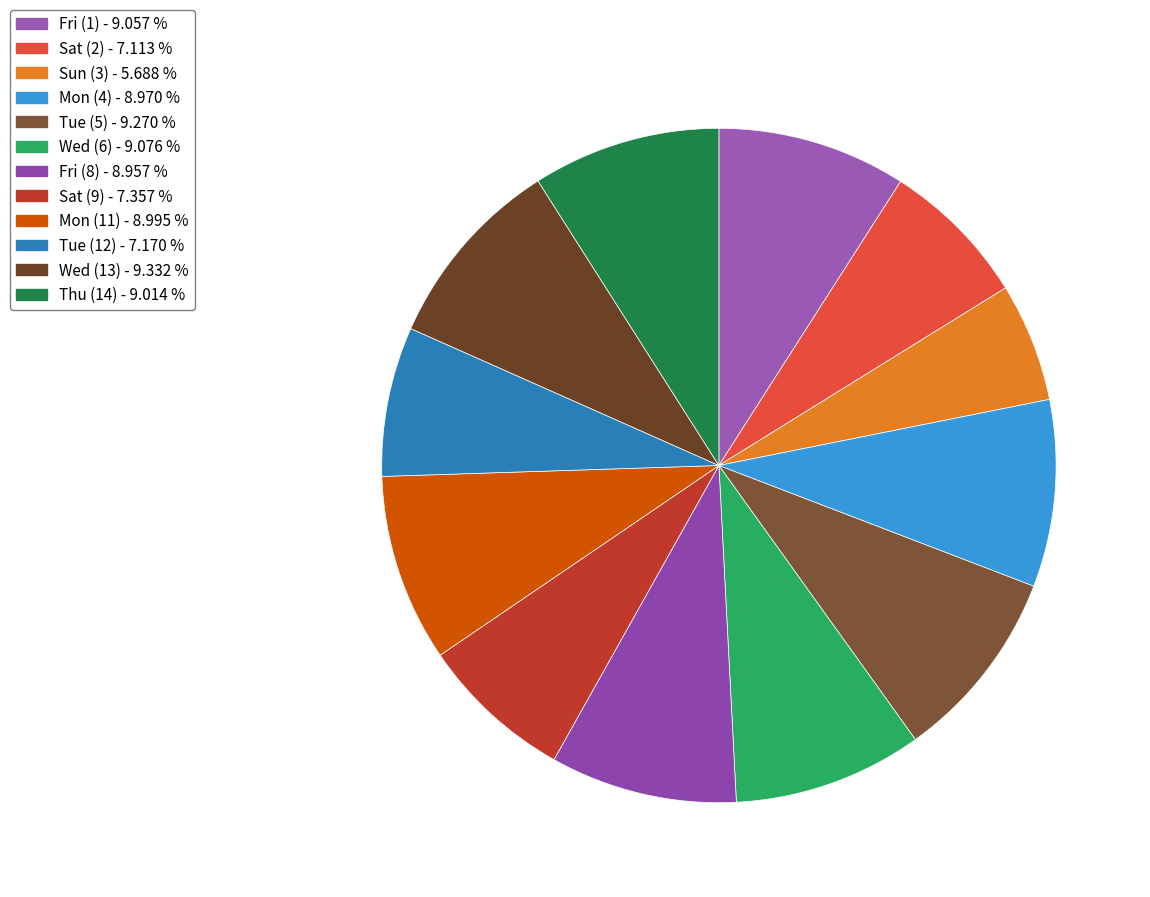

True or false: Mon (11) accounts for 1% of the total.

False